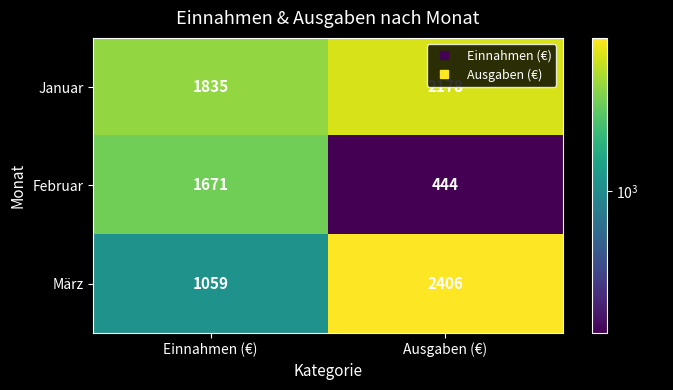

What is the approximate value of Februar at Einnahmen (€)?

1671